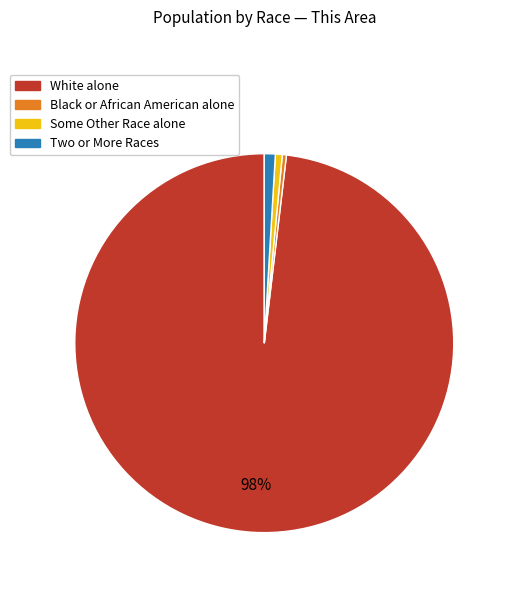

How many slices are in this pie chart?

4